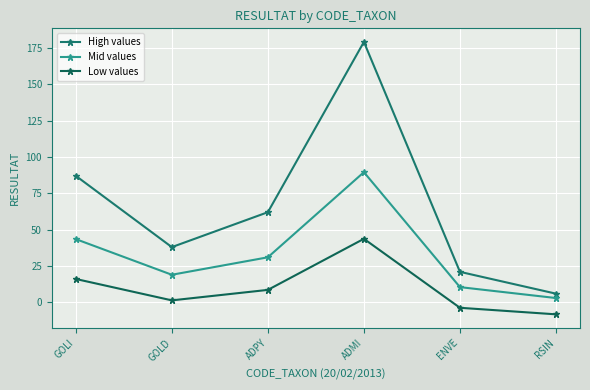

Where is Low values nearest to the value 17?

GOLI